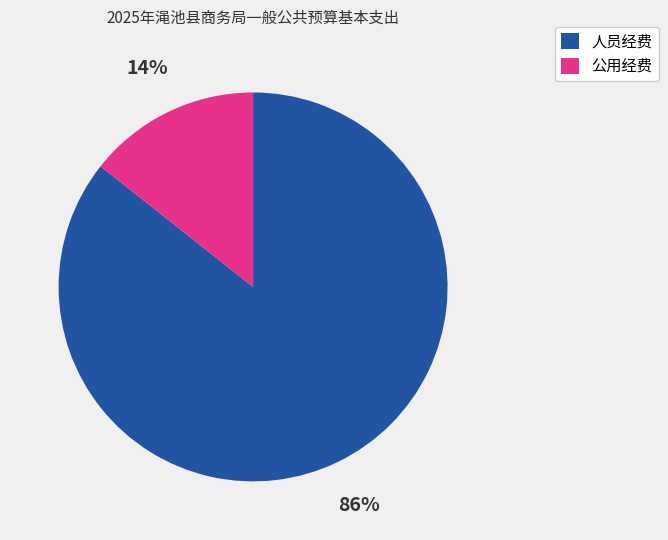

Does 人员经费 represent more than half of the total?

Yes